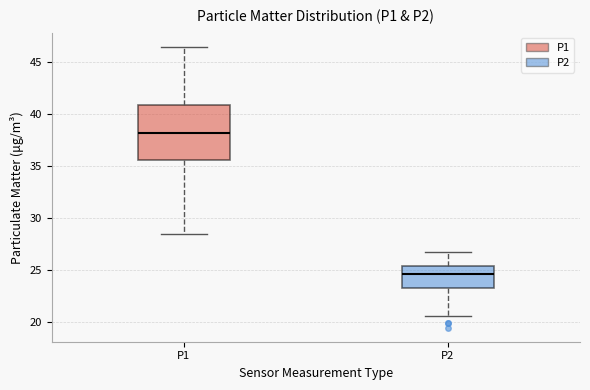

Which box has the lowest median line?

P2